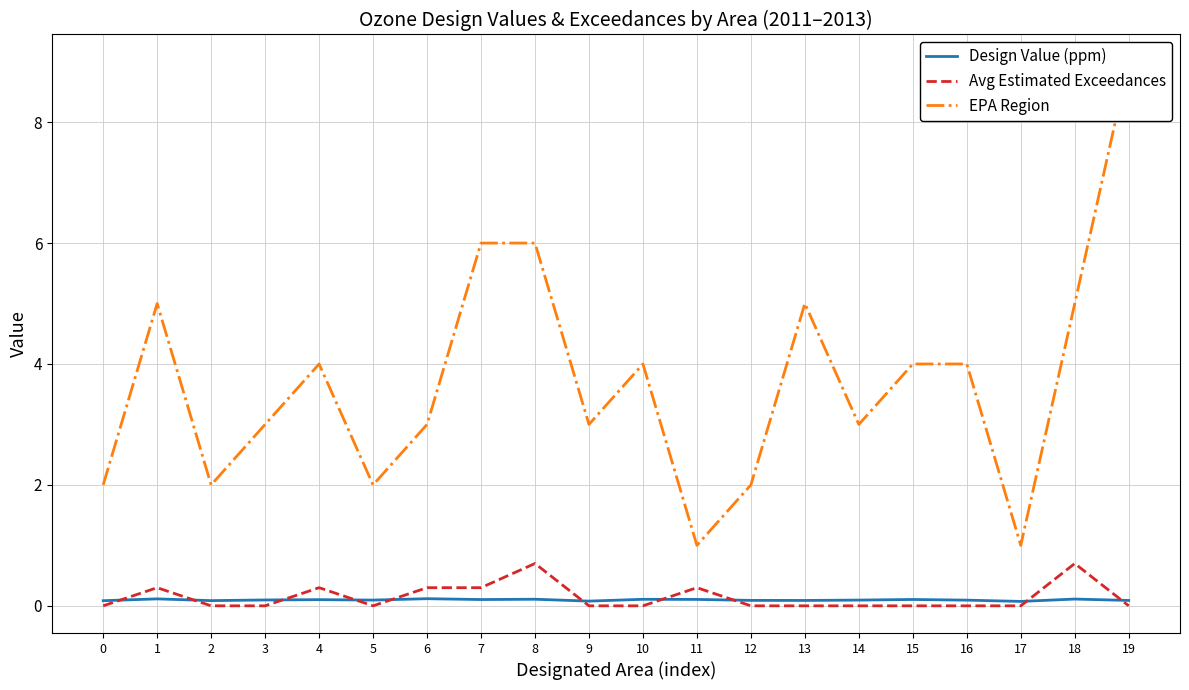

What is the value of the EPA Region point at the 7th from the left?

3.0